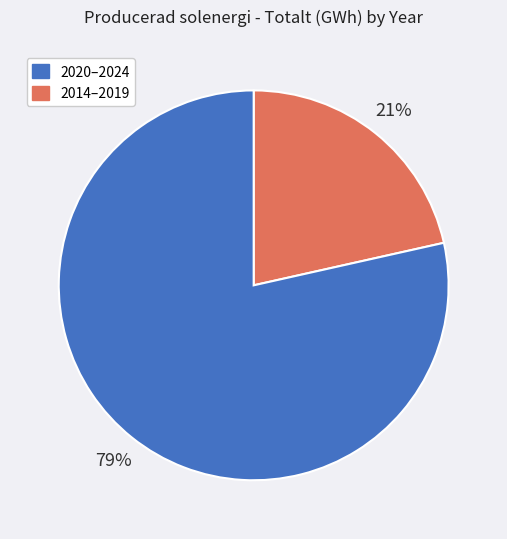

Does any single category account for the majority?

Yes